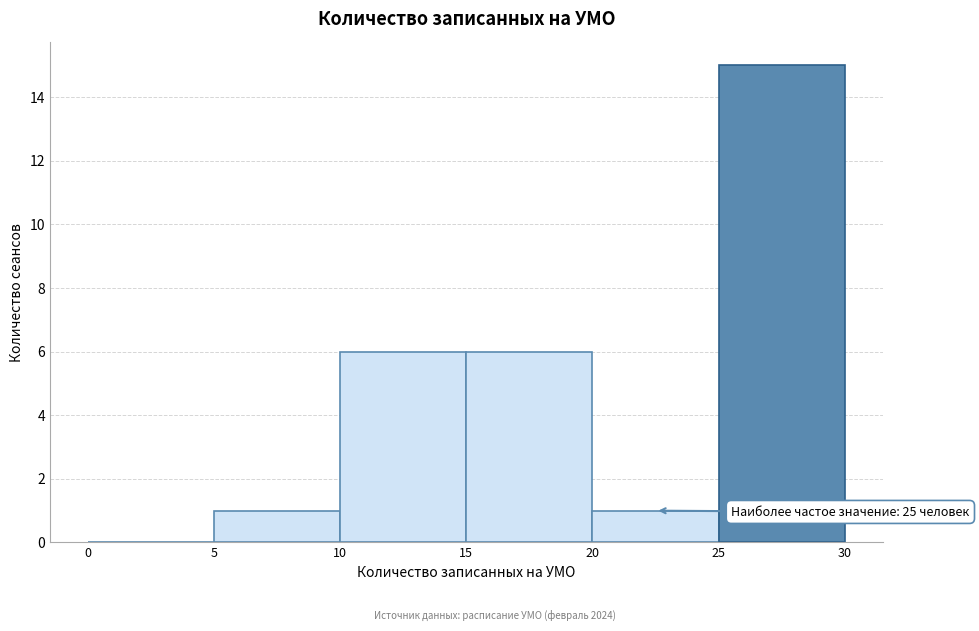

Which range on the x-axis has the tallest bar?

25 to 30